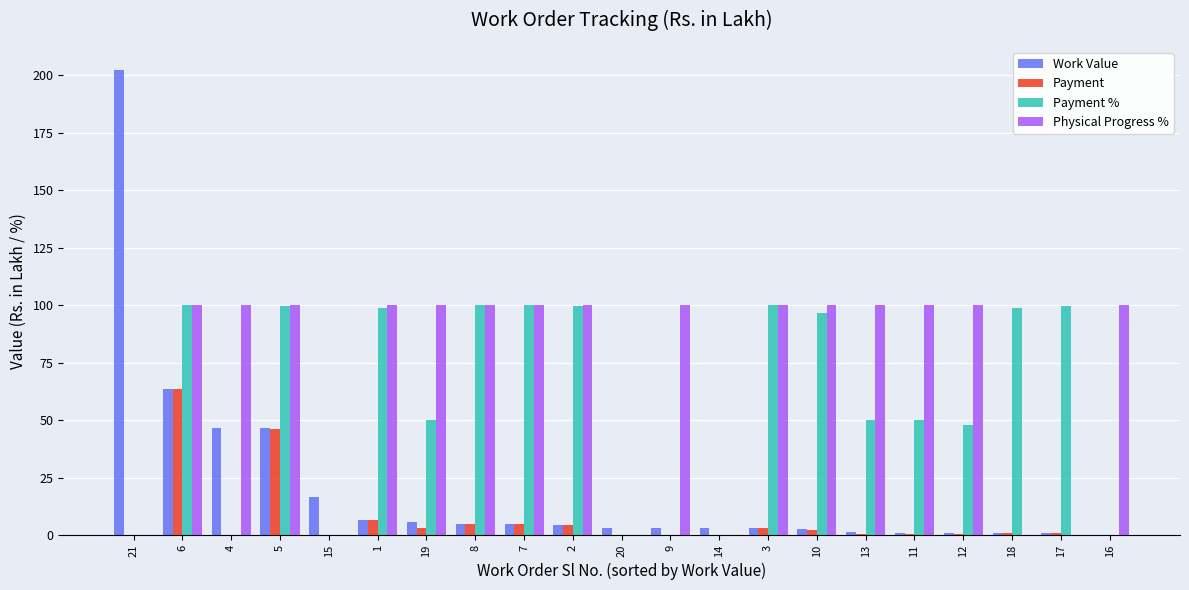

The Payment series shows 2.4 at 10. True or false?

True